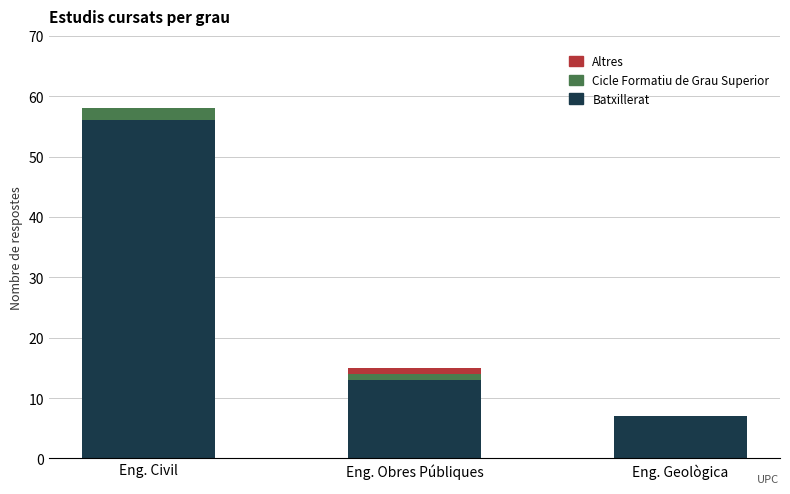

What are all the series names shown in the legend?

Altres, Cicle Formatiu de Grau Superior, Batxillerat